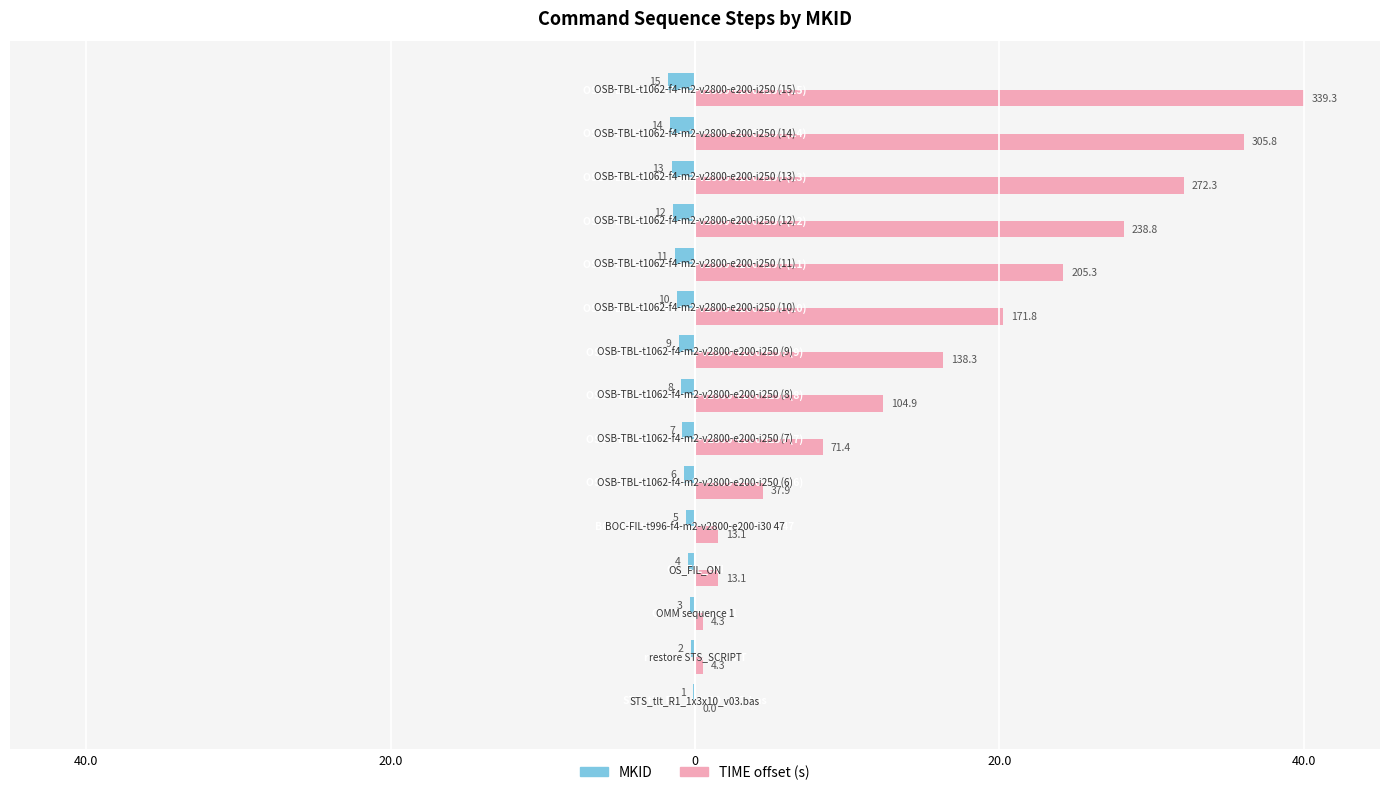

What are all the series names shown in the legend?

MKID, TIME offset (s)